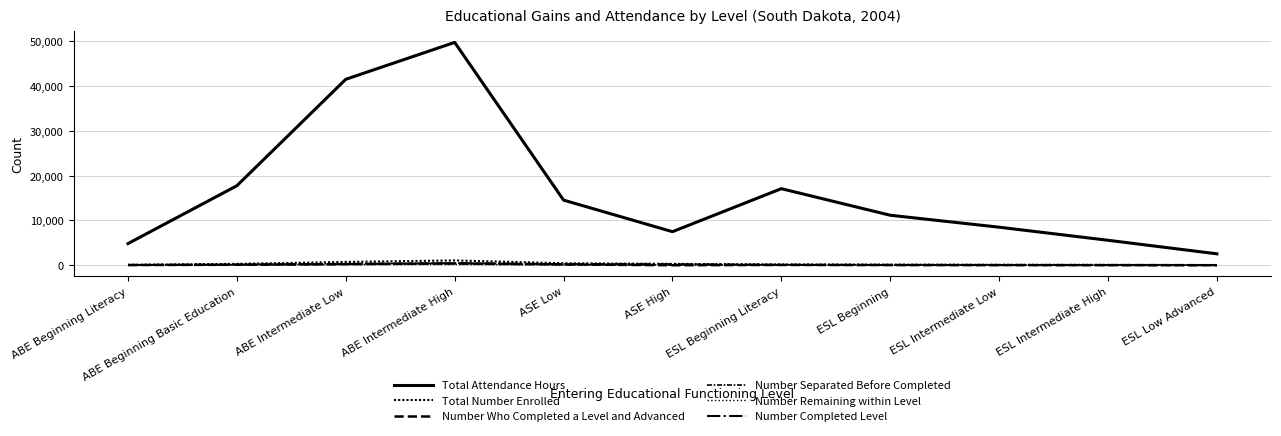

Which series has the largest total across all categories?

Total Attendance Hours